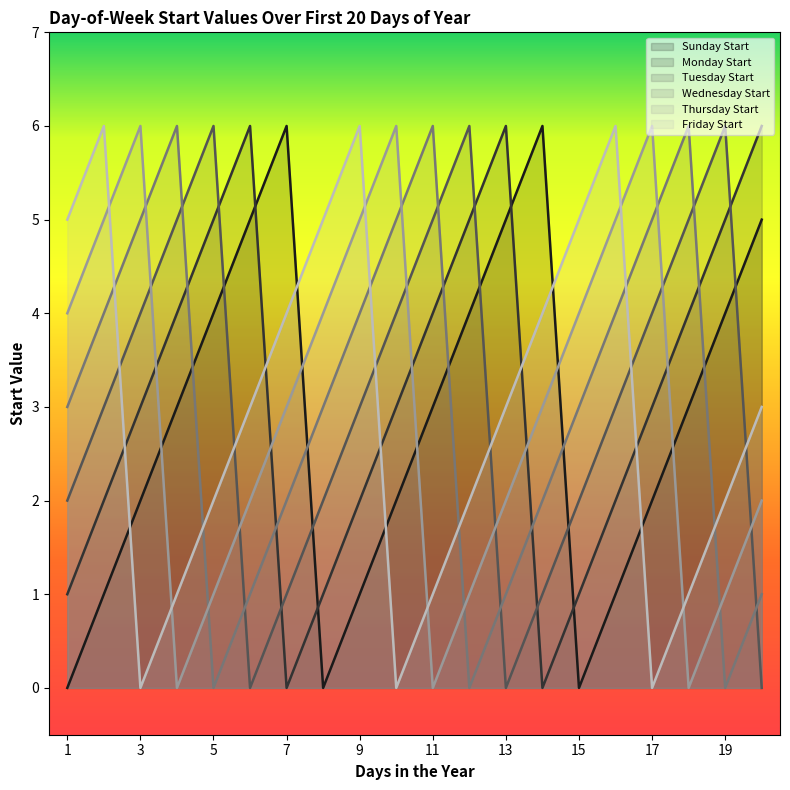

How many lines are shown in the chart?

6